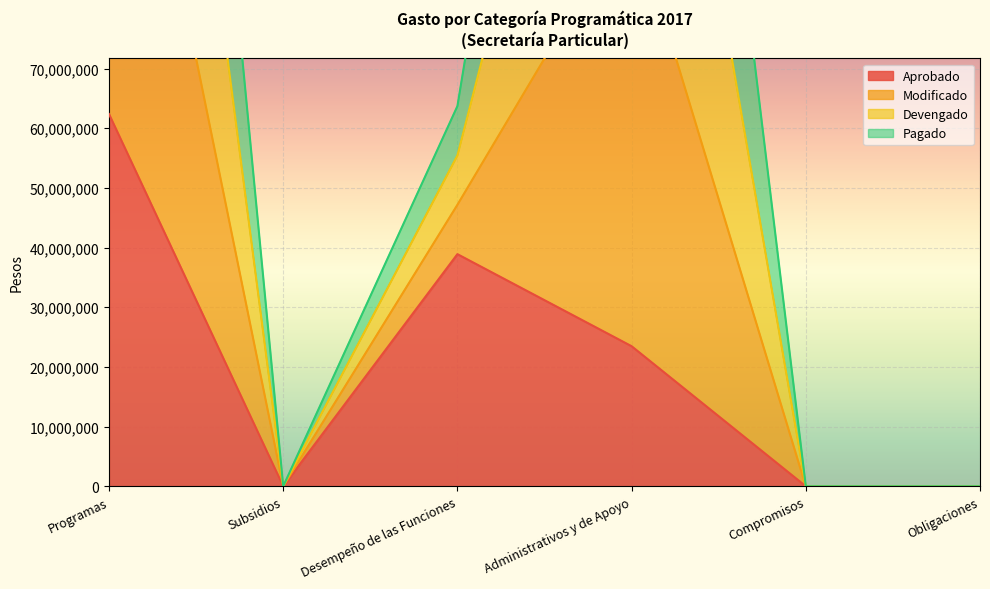

How many Aprobado values are between 0 and 38903928?

5